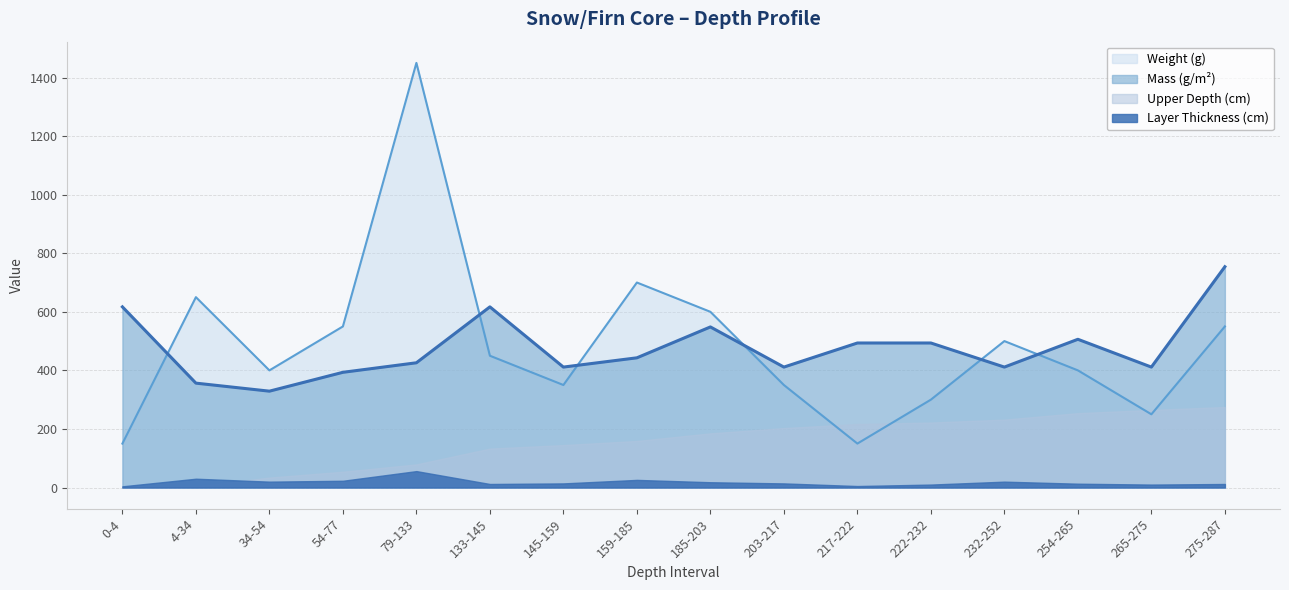

How many lines are shown in the chart?

4